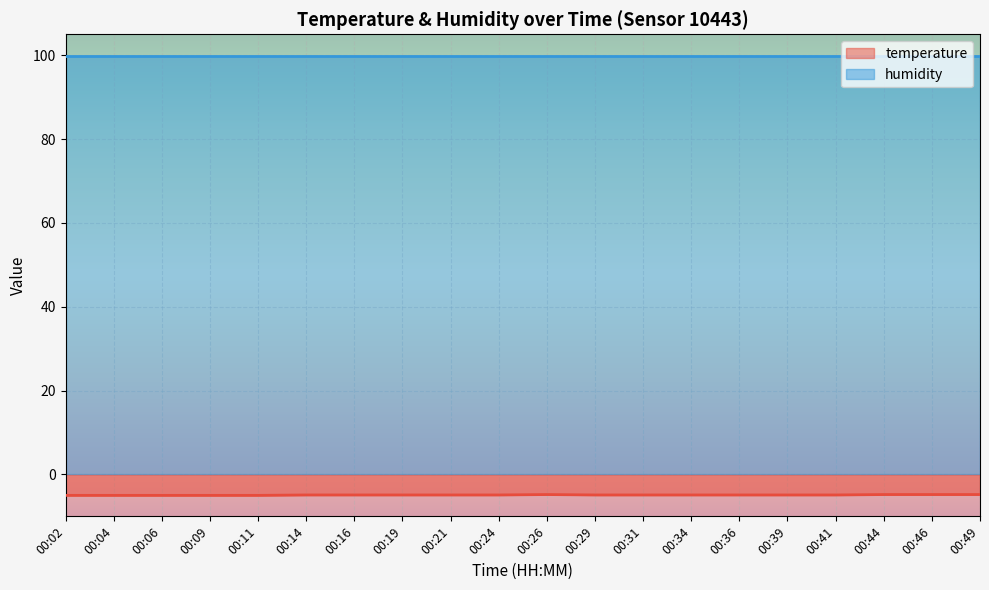

Is it true that the value at 00:34 is -4.9?

True